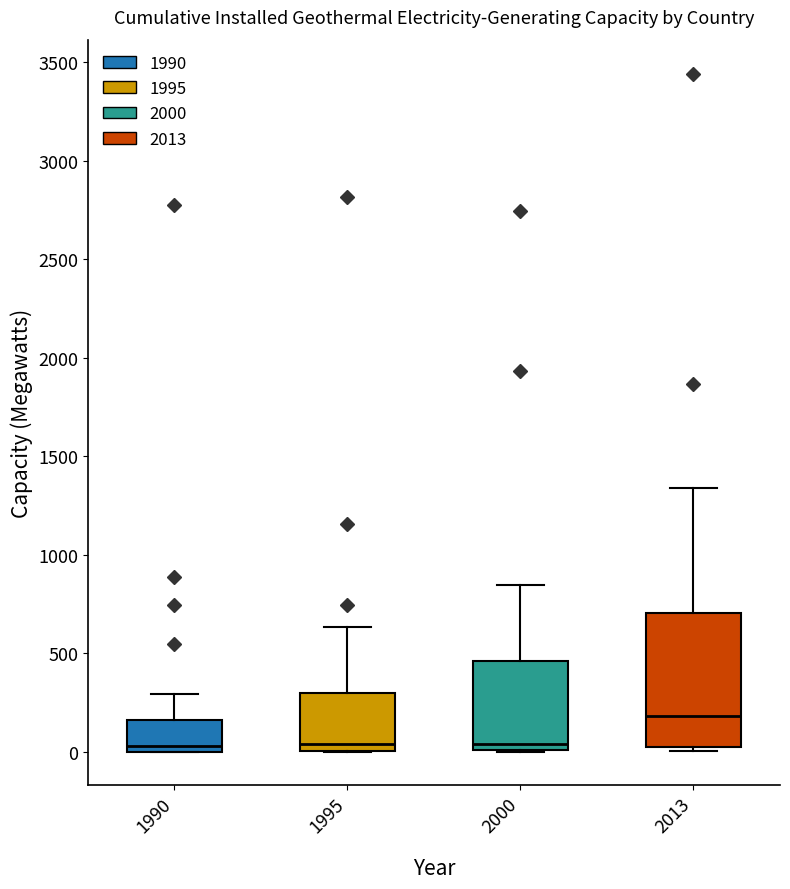

Where is the upper edge of the box at x = 1990 on the y-axis? The values are not printed on the chart, so give them approximately, as read against the axis.

150